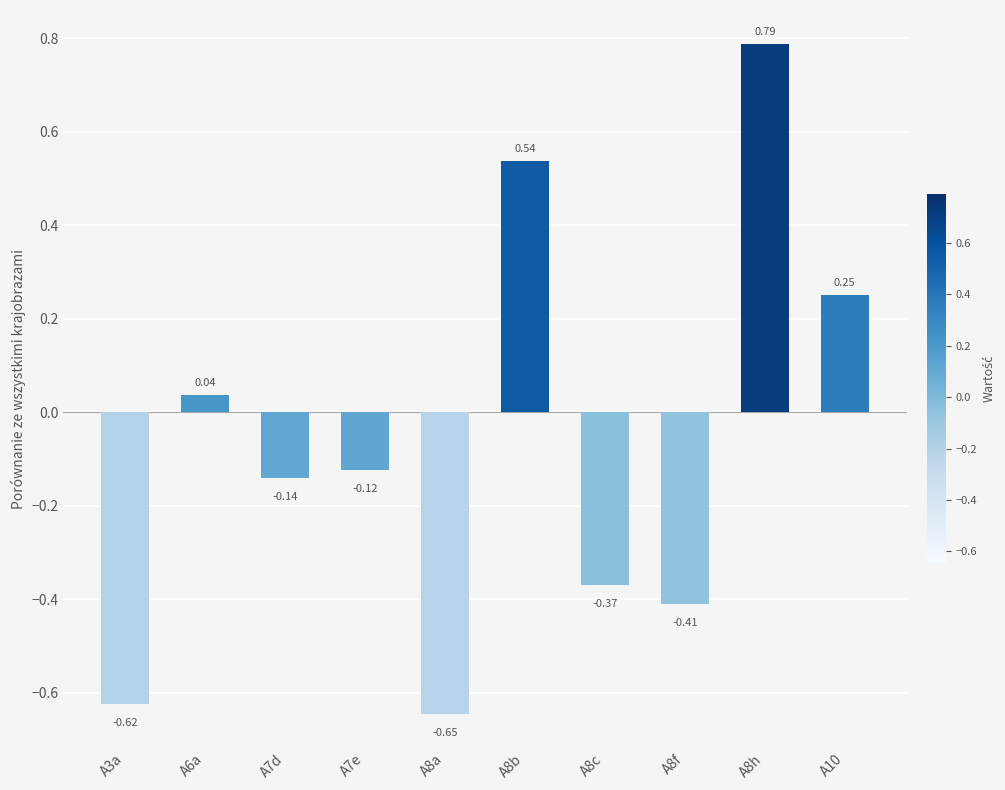

Between A8b and A8c, which is larger?

A8b